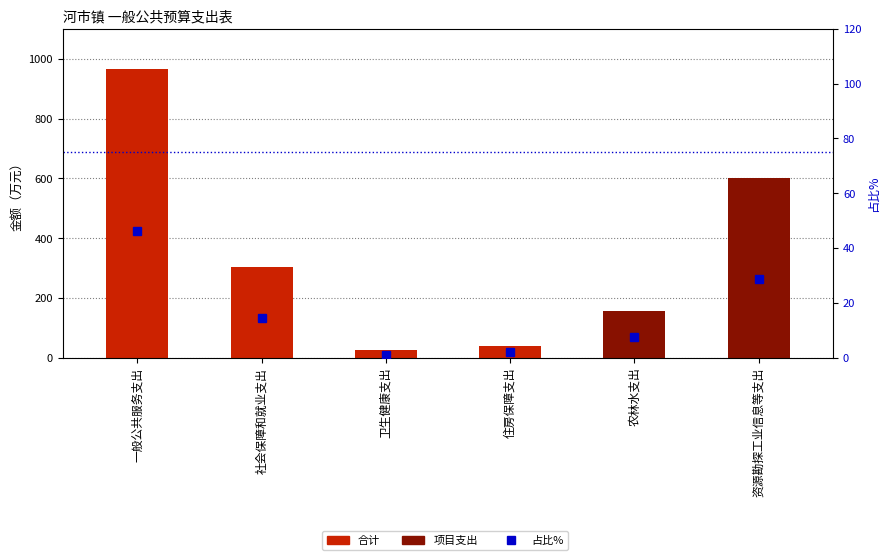

What is the difference between the 占比% values at 资源勘探工业信息等支出 and 住房保障支出?

26.8